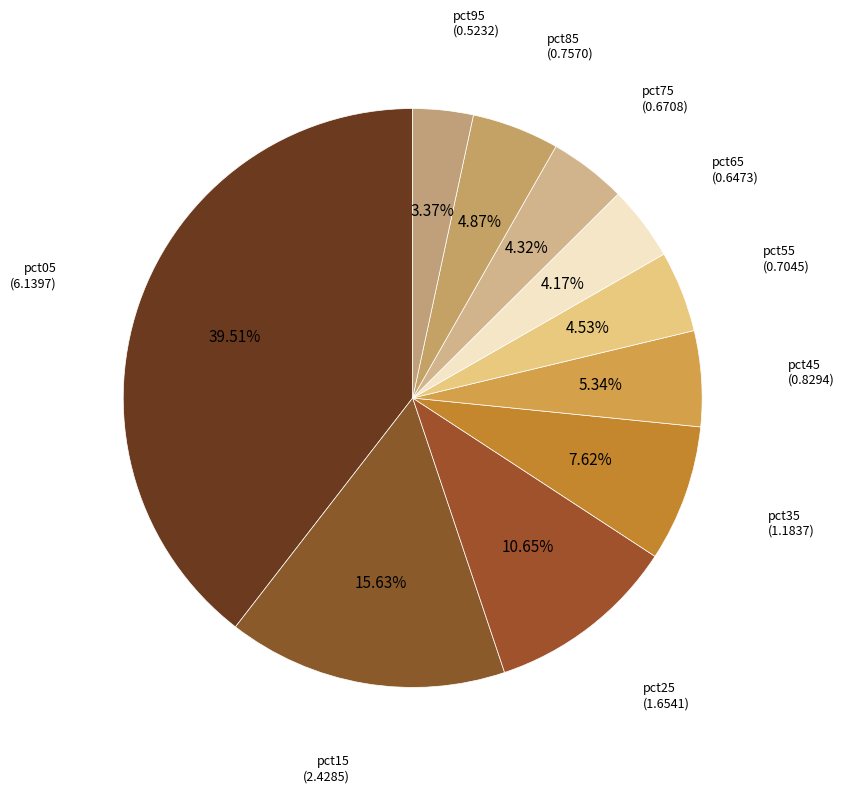

To the nearest percent, what percentage of the pie is pct55?

5%